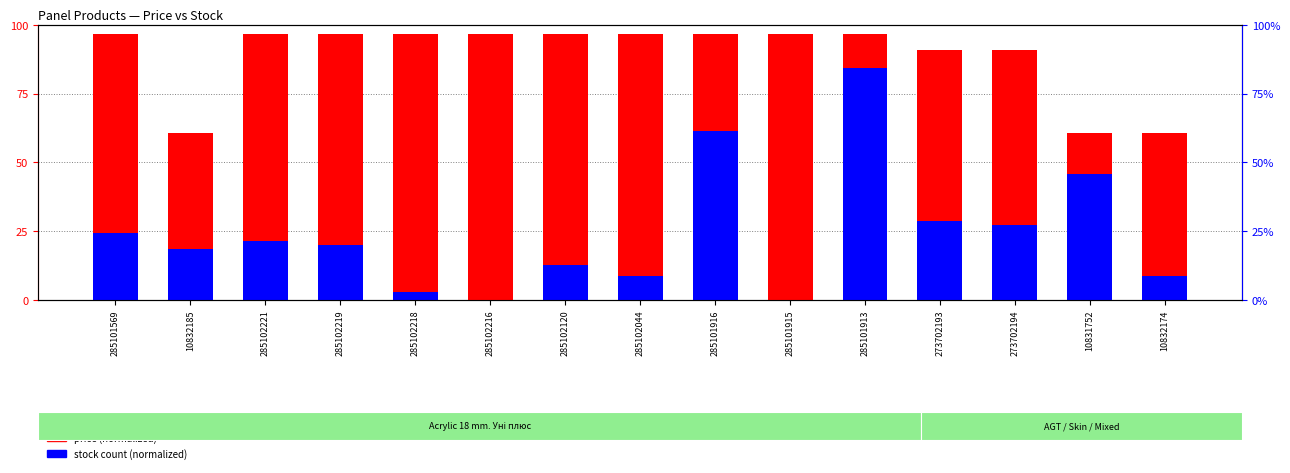

Is the value of stock (normalized) at 285102218 greater than the value of price (normalized) at 285102216?

No